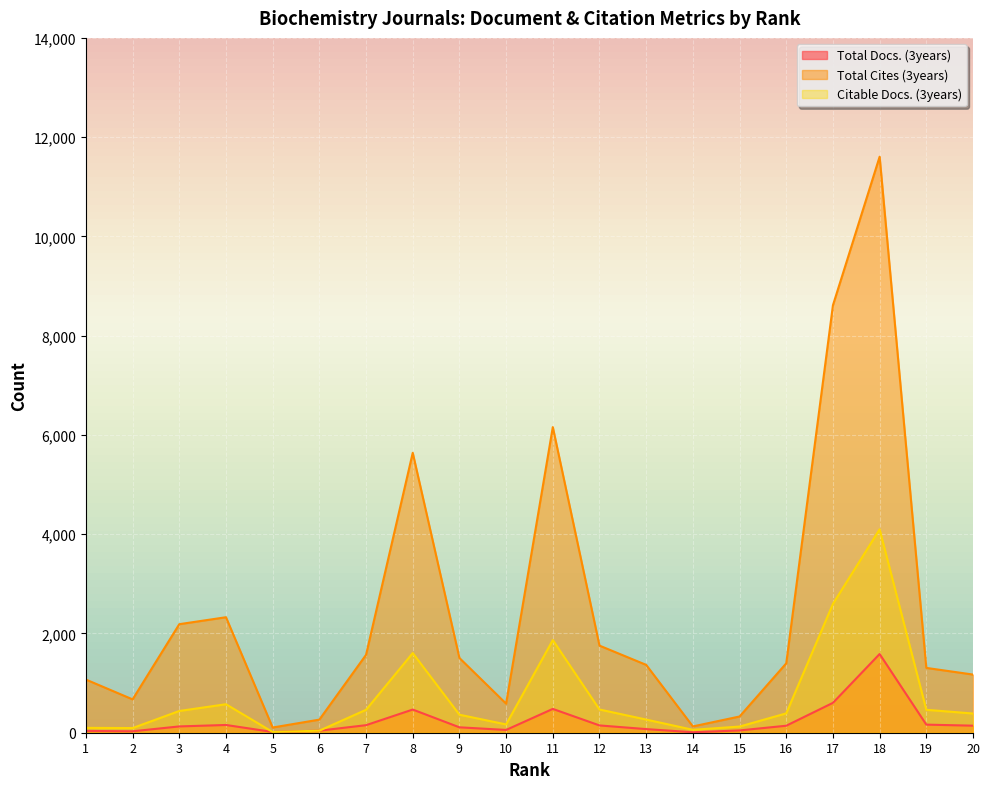

Is the value of Citable Docs. (3years) at 18 greater than the value of Total Docs. (3years) at 11?

Yes